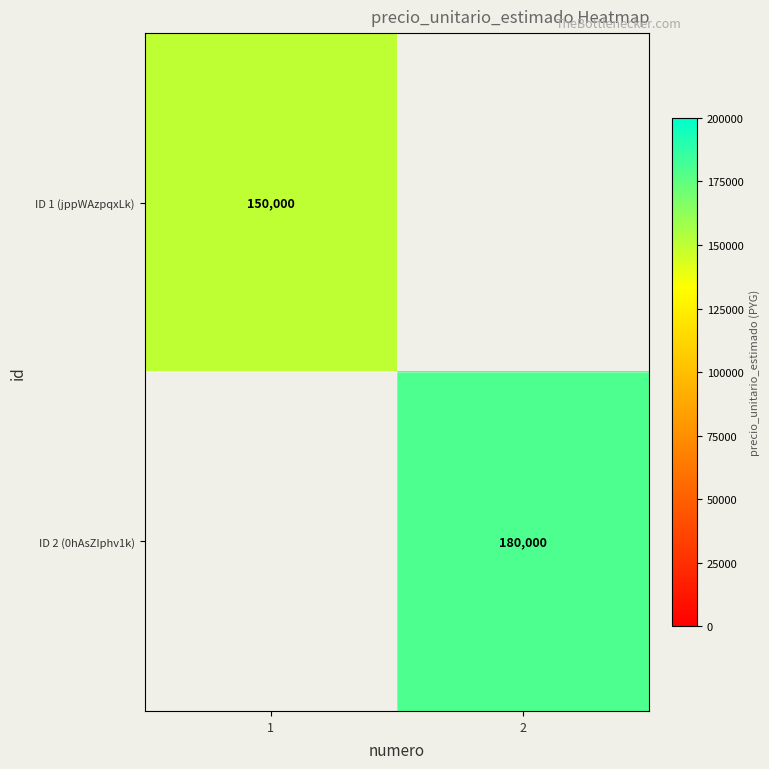

The value of ID 2 (0hAsZIphv1k) at 2 is 57627. True or false?

False